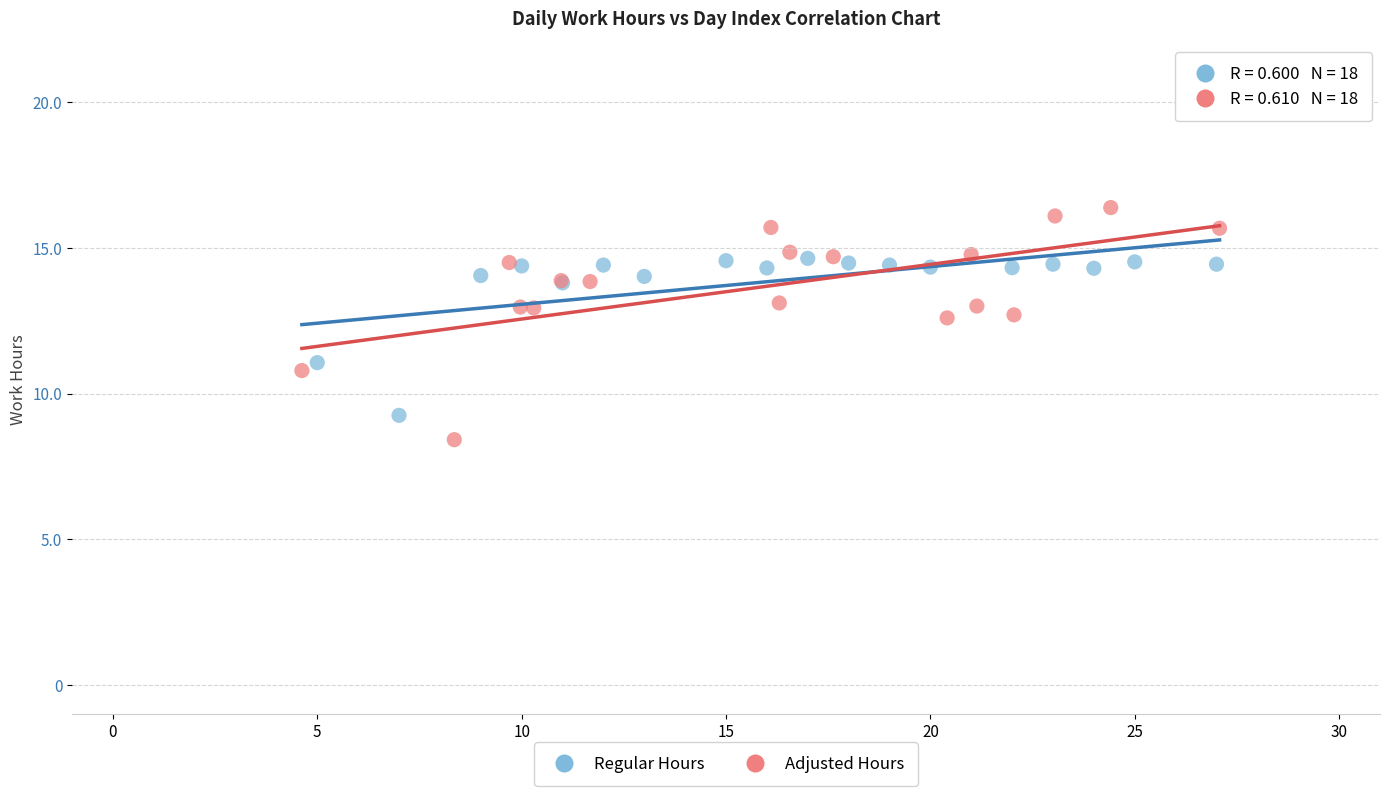

What are all the series names shown in the legend?

Regular Hours, Adjusted Hours